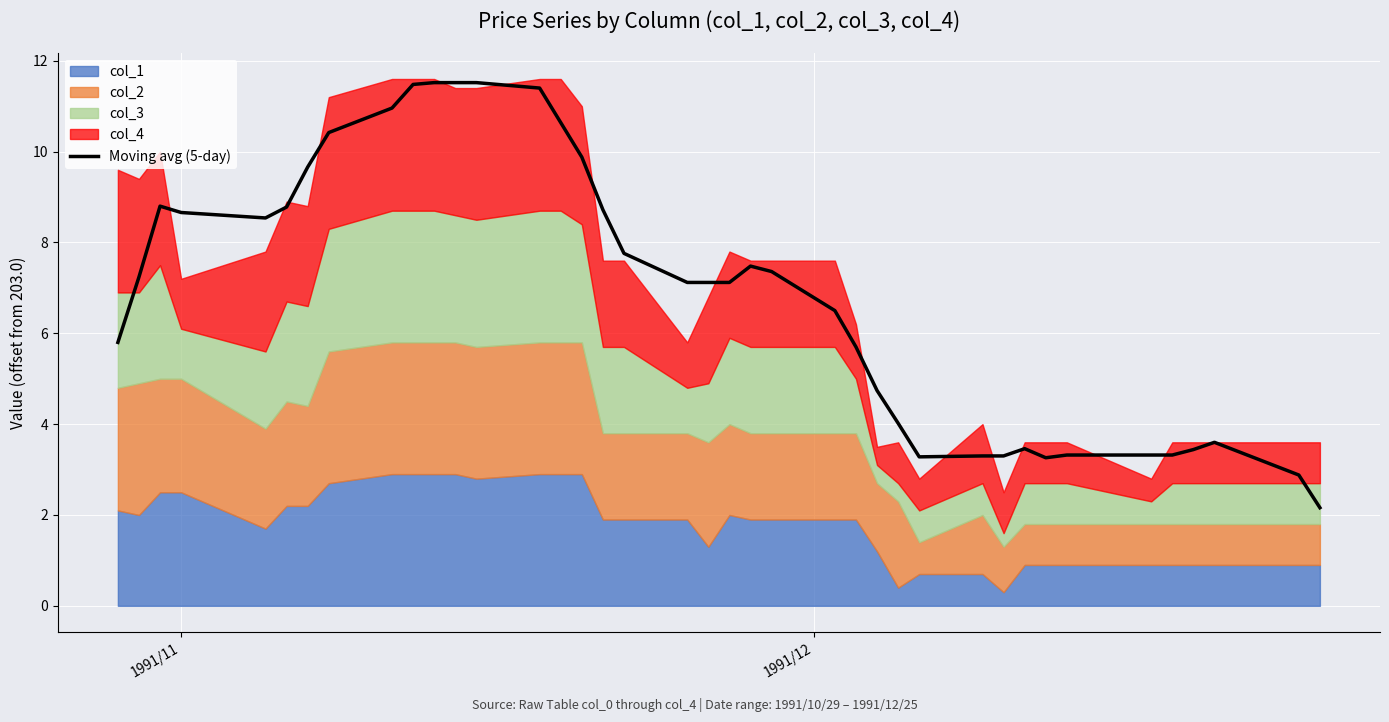

What is the value of the 14th point from the left?

11.4